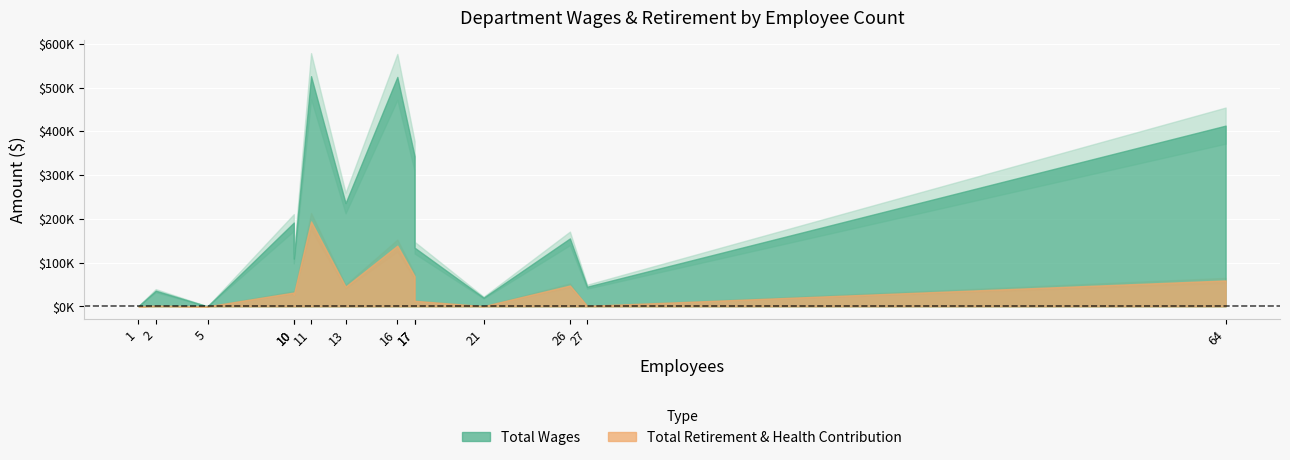

At Teens, list the series in order from largest to smallest.

Total Wages, Total Retirement & Health Contribution